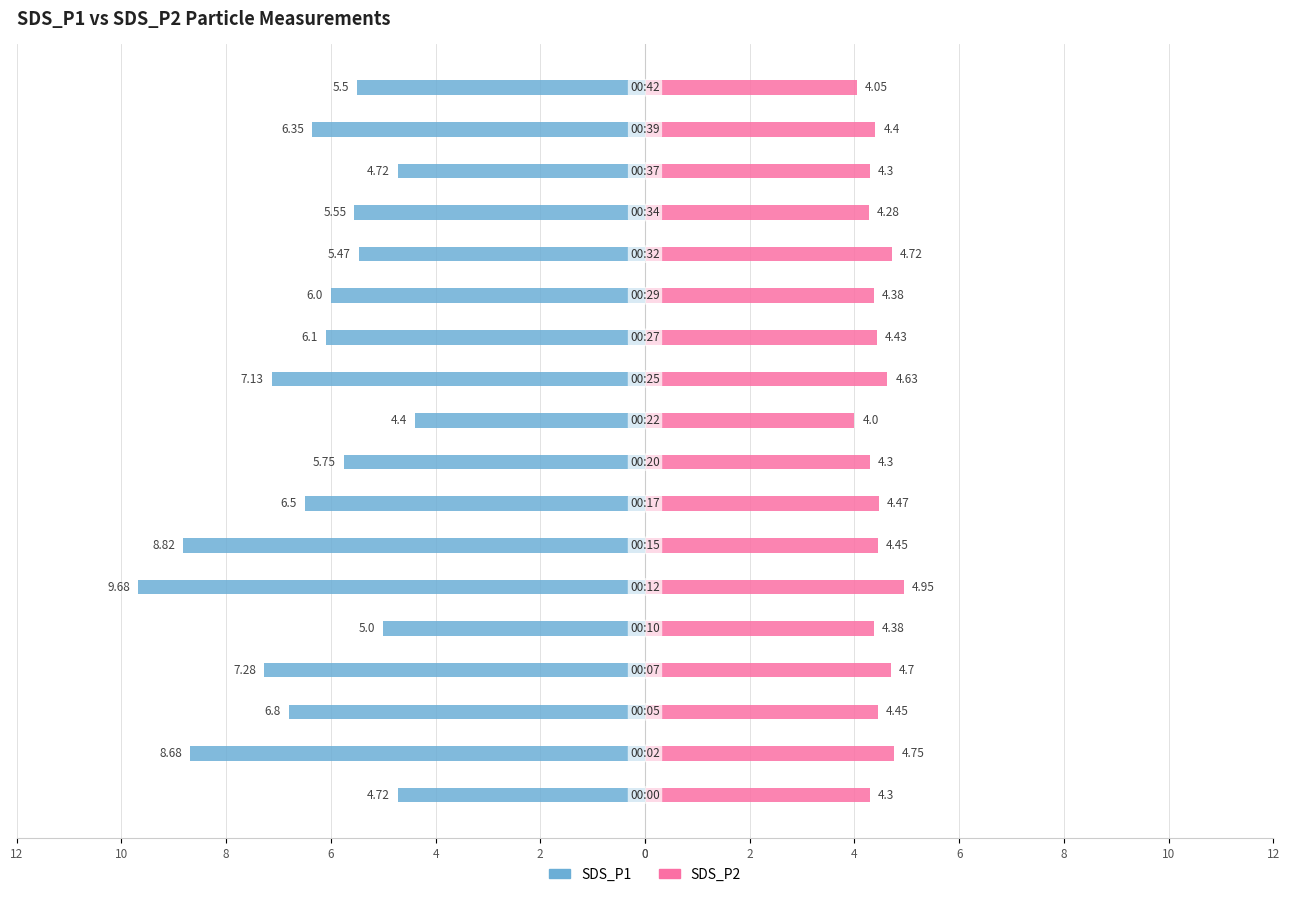

What is the difference between the maximum and minimum values in the SDS_P2 series?

1.0